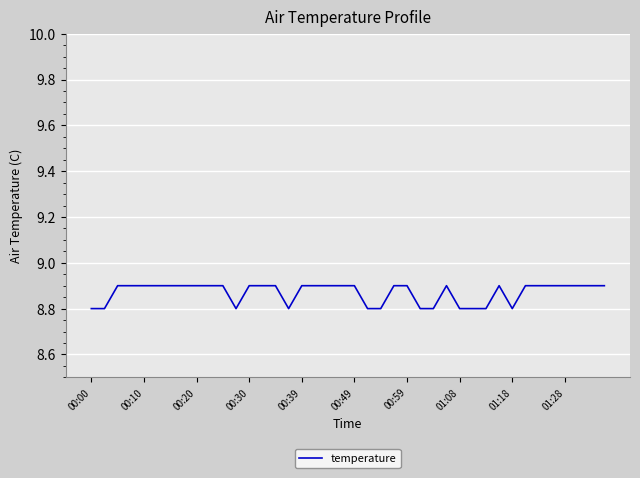

What is the smallest value displayed?

8.8